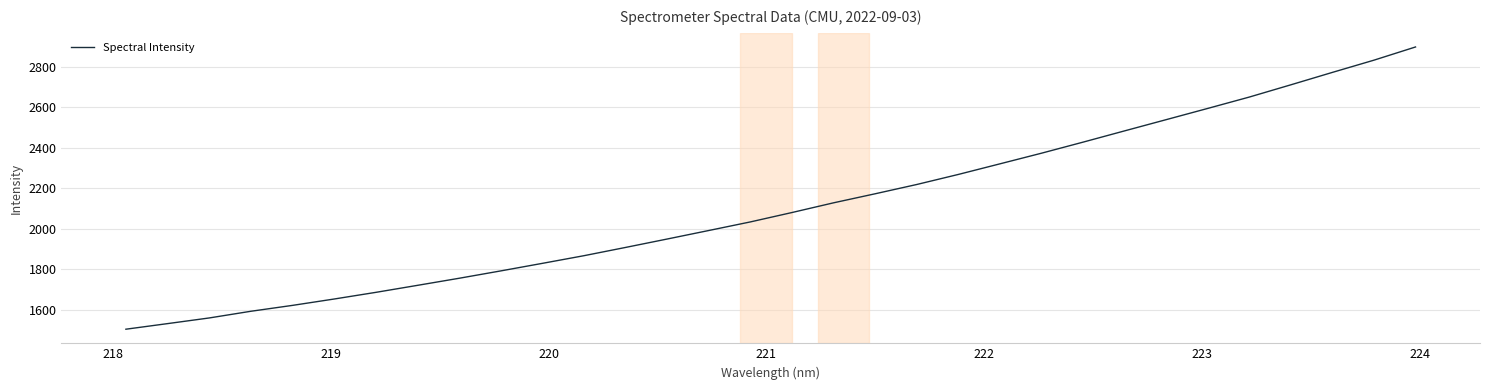

What is the smallest value displayed?

1504.9